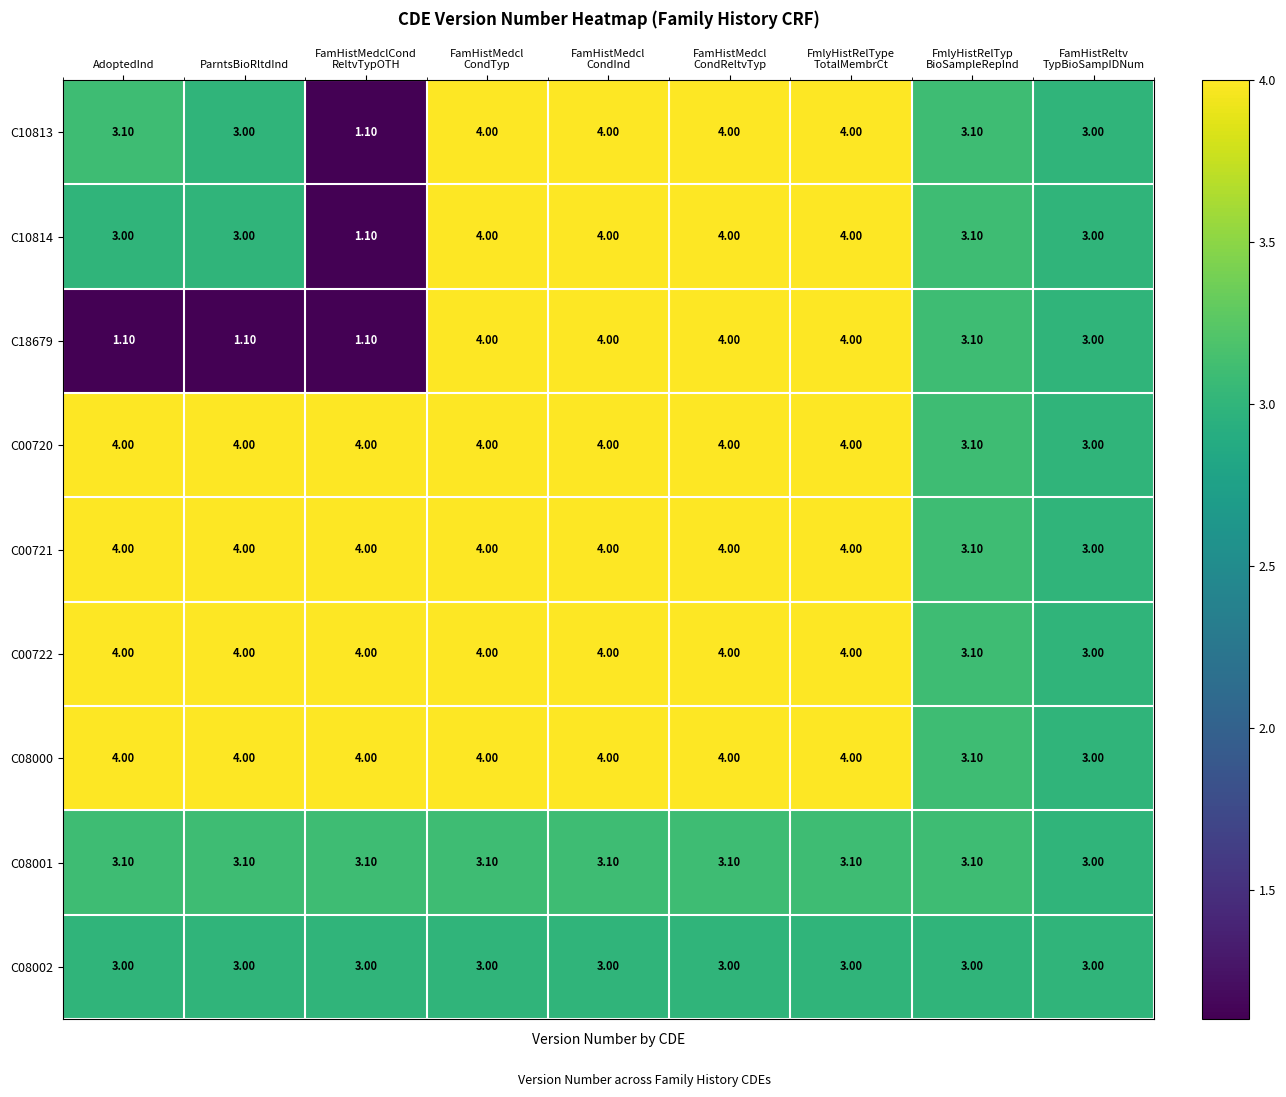

At how many categories does at least one series exceed 2?

9